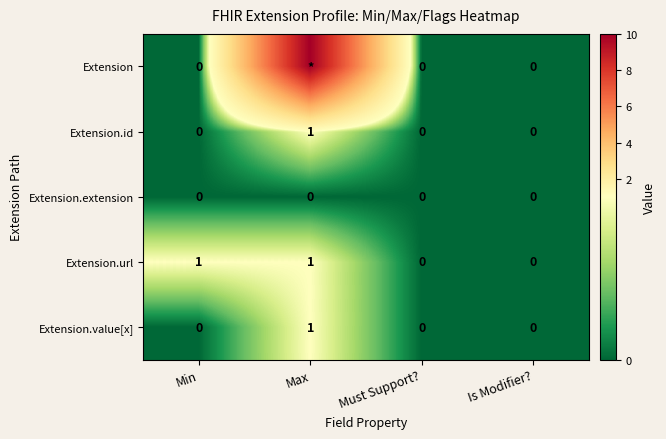

At which category does the chart reach its minimum across all series?

Min